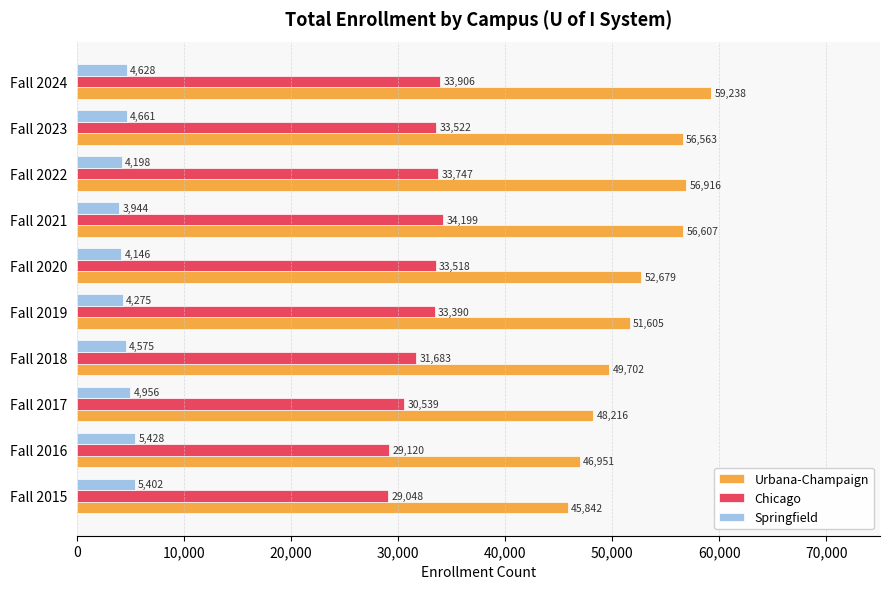

Which label corresponds to the largest value in the chart?

Fall 2024